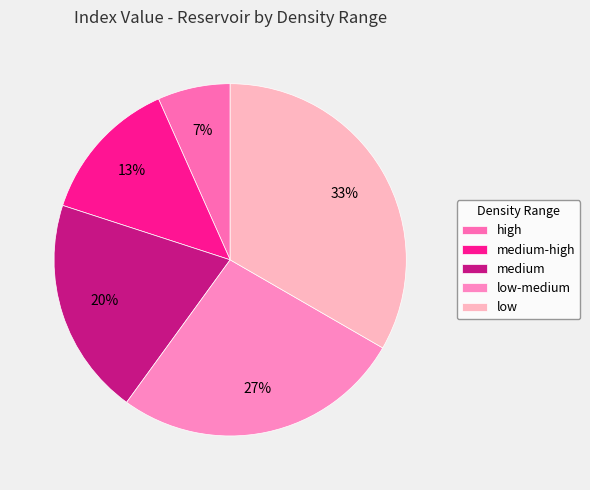

The low slice represents 19% of the pie. True or false?

False